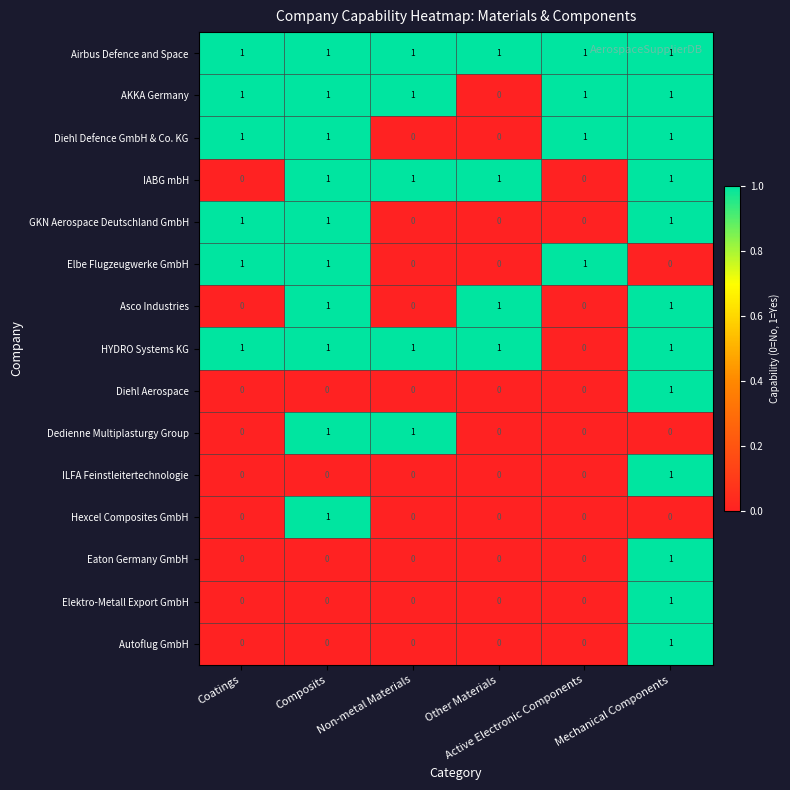

What is the sum of all GKN Aerospace Deutschland GmbH values?

3